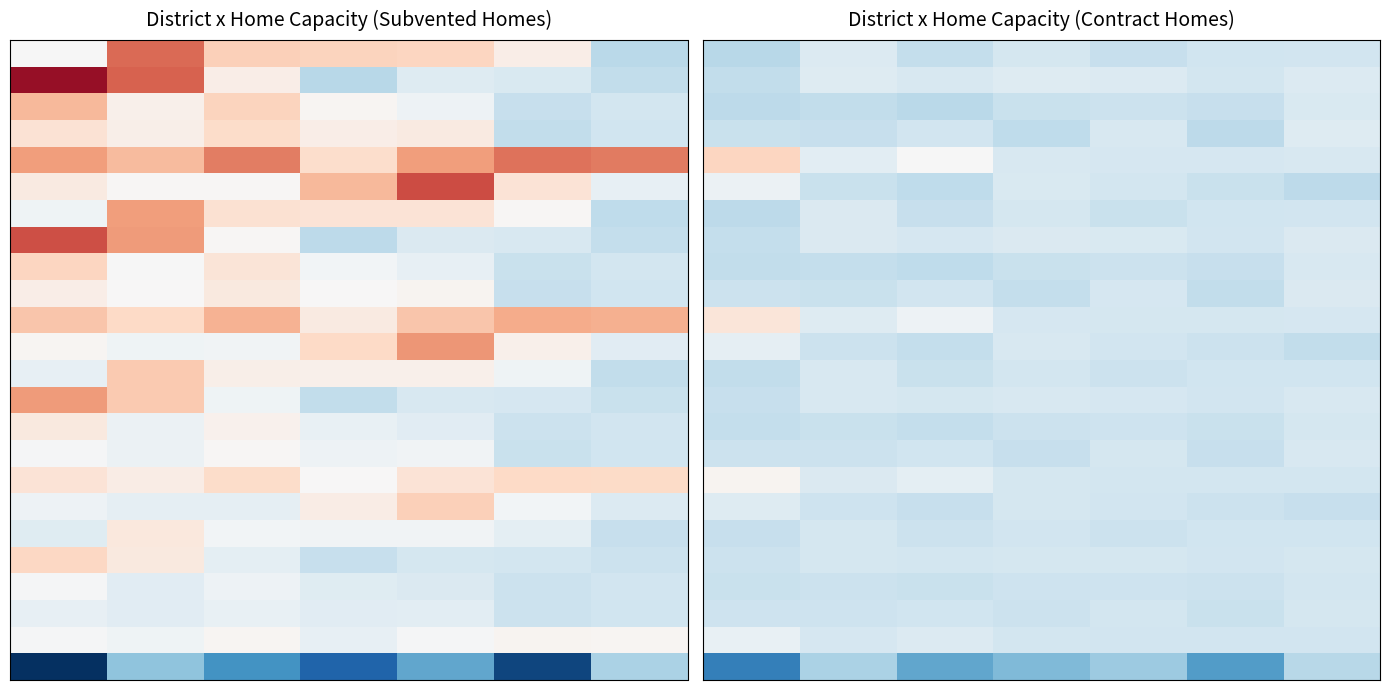

What is the greatest value displayed?

103.9